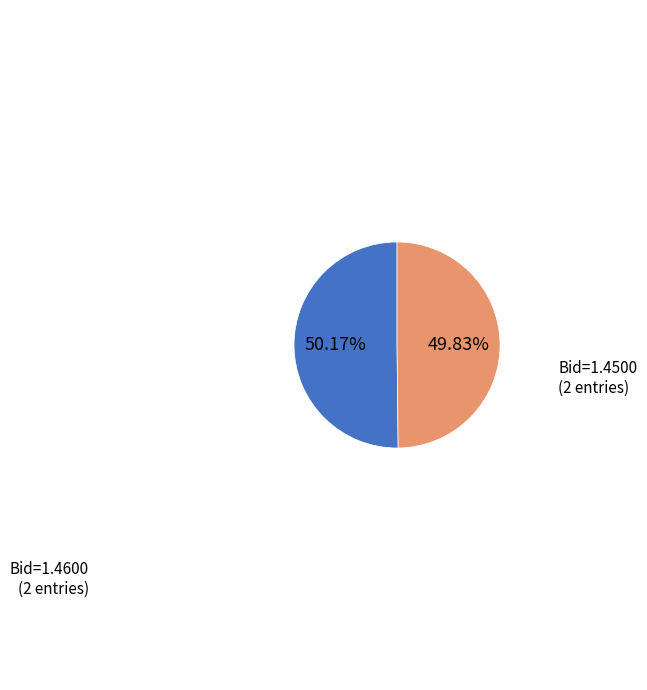

How many segments does this pie chart have?

2